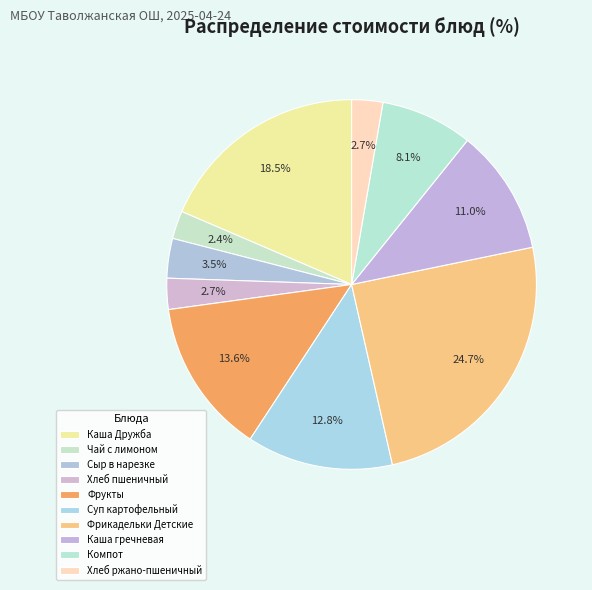

To the nearest percent, what portion does Чай с лимоном represent?

2%